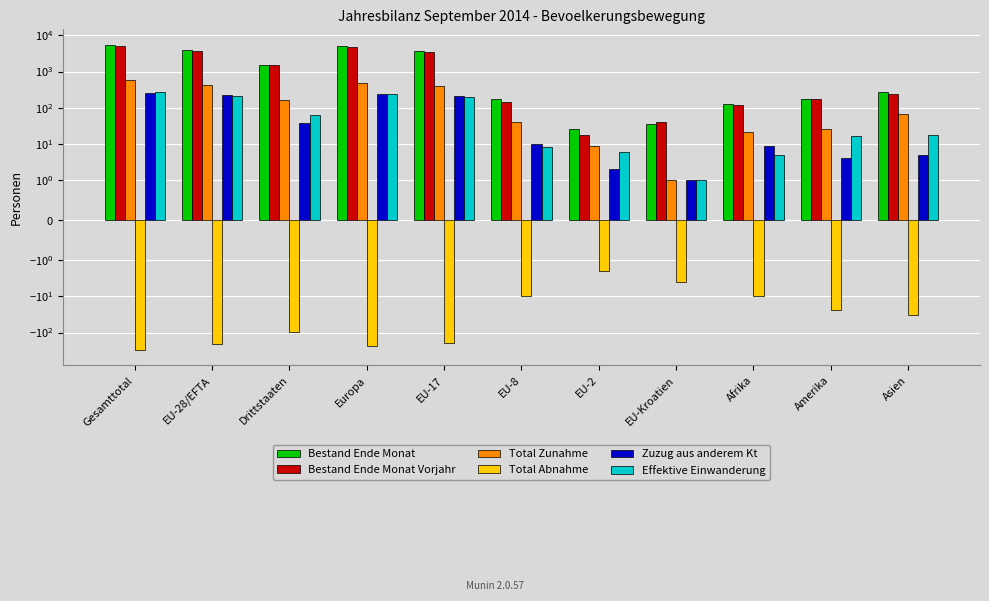

Which has a higher value, EU-17 or Afrika?

EU-17